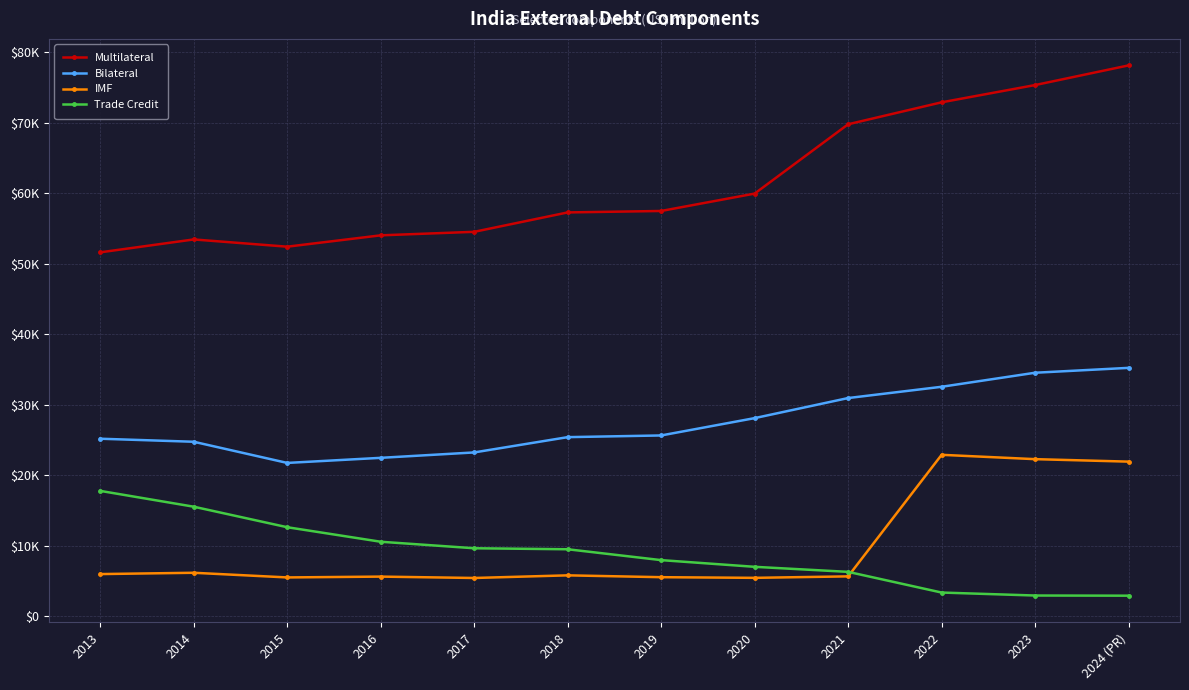

What is the sum of all Multilateral values?

736543.8